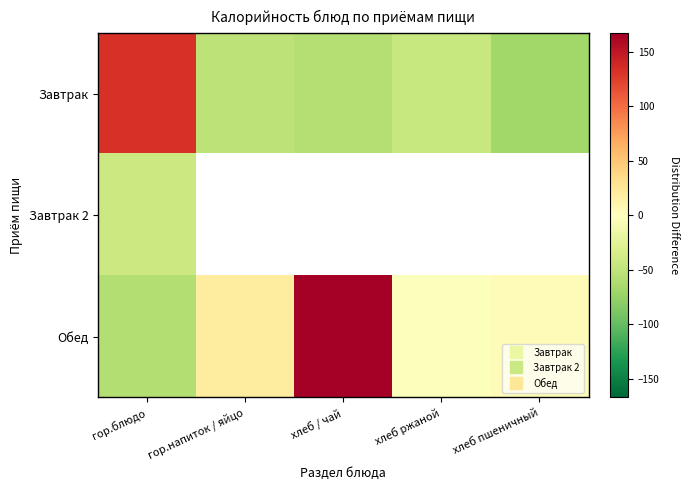

At which category does the chart reach its peak across all series?

хлеб / чай